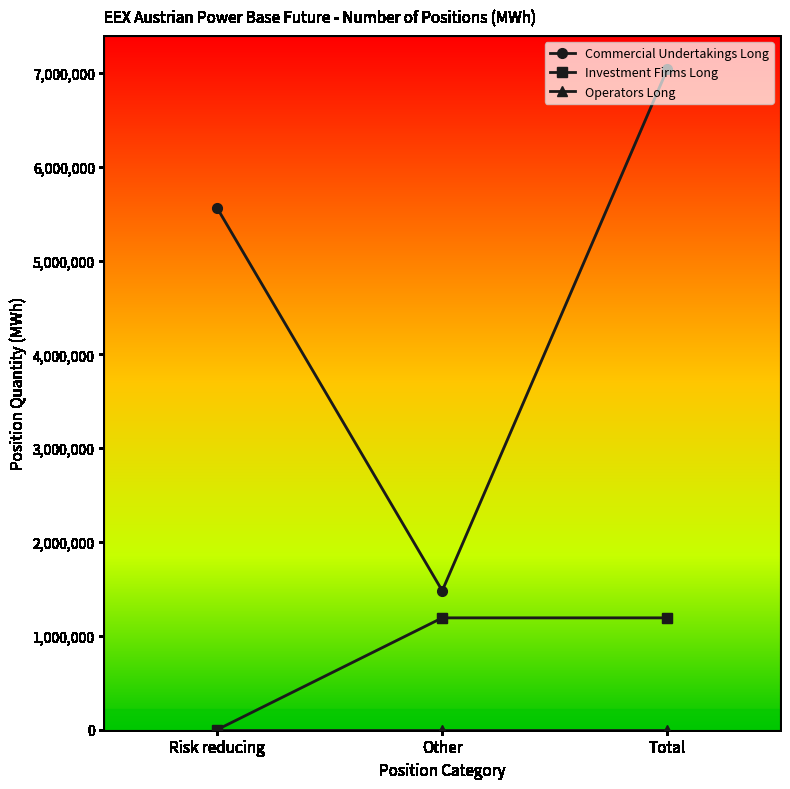

Count the Commercial Undertakings Long values in the range 1481475 to 7043228.

3